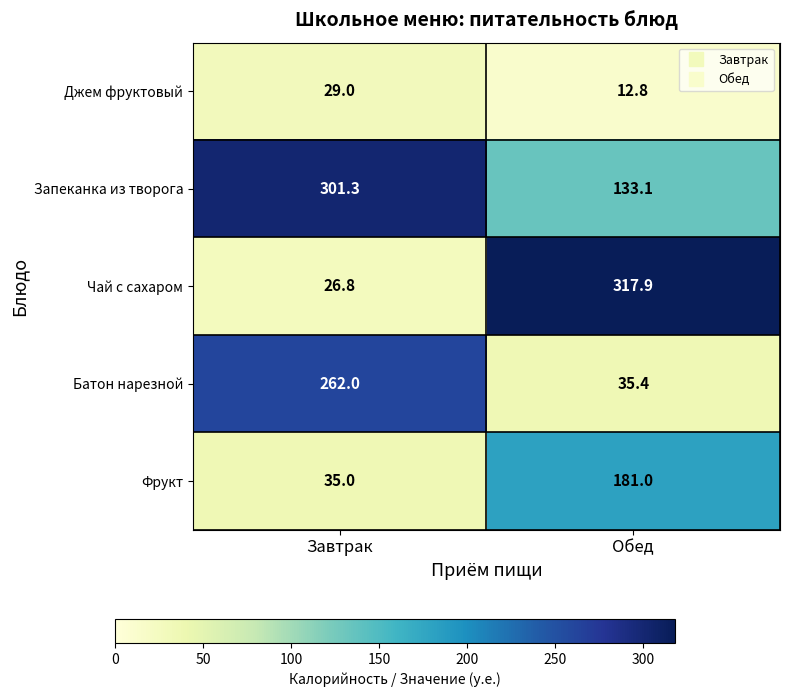

Reading right to left, transcribe all the data shown in this chart.

Джем фруктовый: Обед=12.8	Завтрак=29.0
Запеканка из творога: Обед=133.1	Завтрак=301.3
Чай с сахаром: Обед=317.9	Завтрак=26.8
Батон нарезной: Обед=35.4	Завтрак=262.0
Фрукт: Обед=181.0	Завтрак=35.0